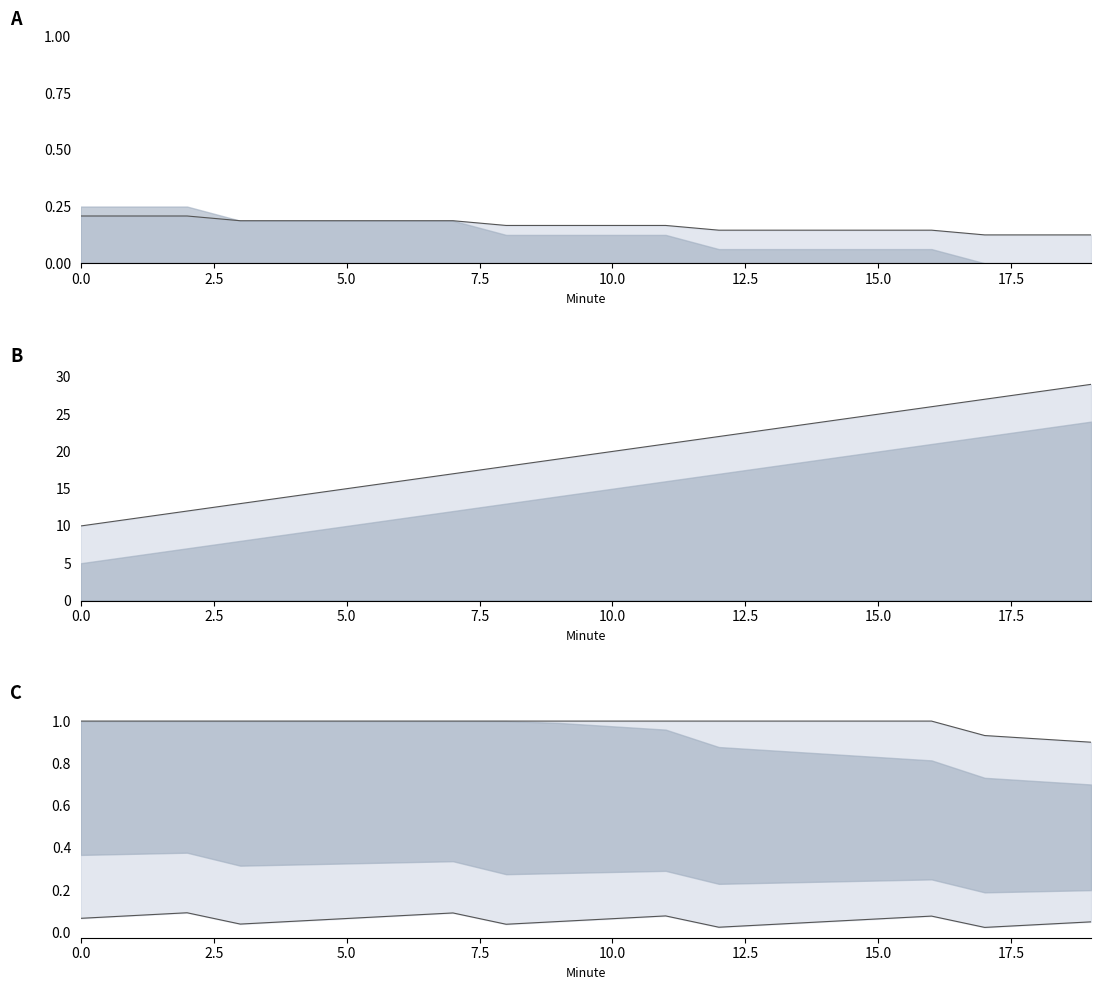

True or false: Lower bound and Upper bound intersect in this chart.

False